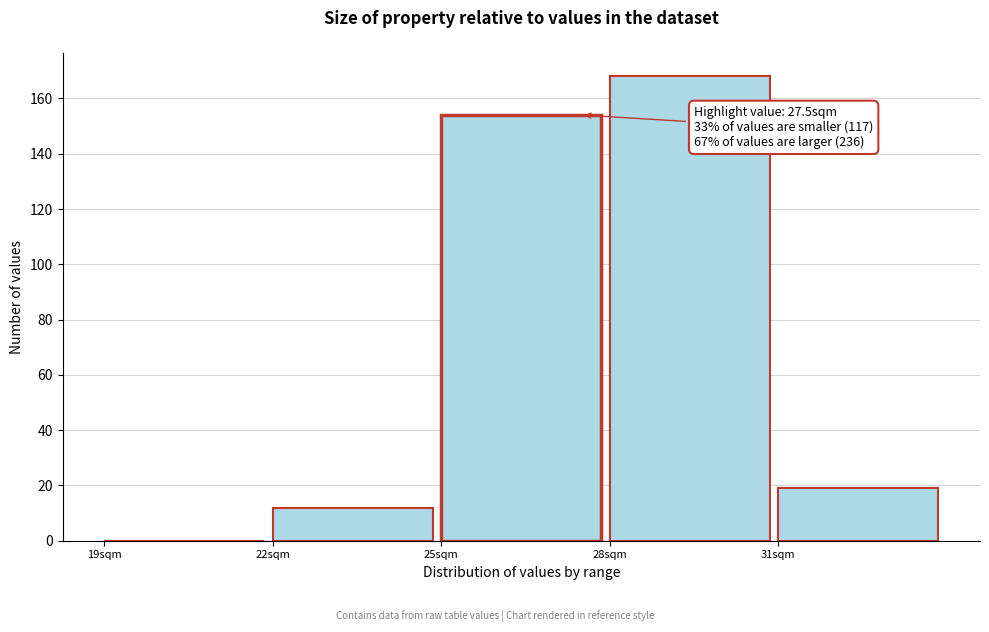

Over which range of the x-axis is the bar tallest?

28 to 31